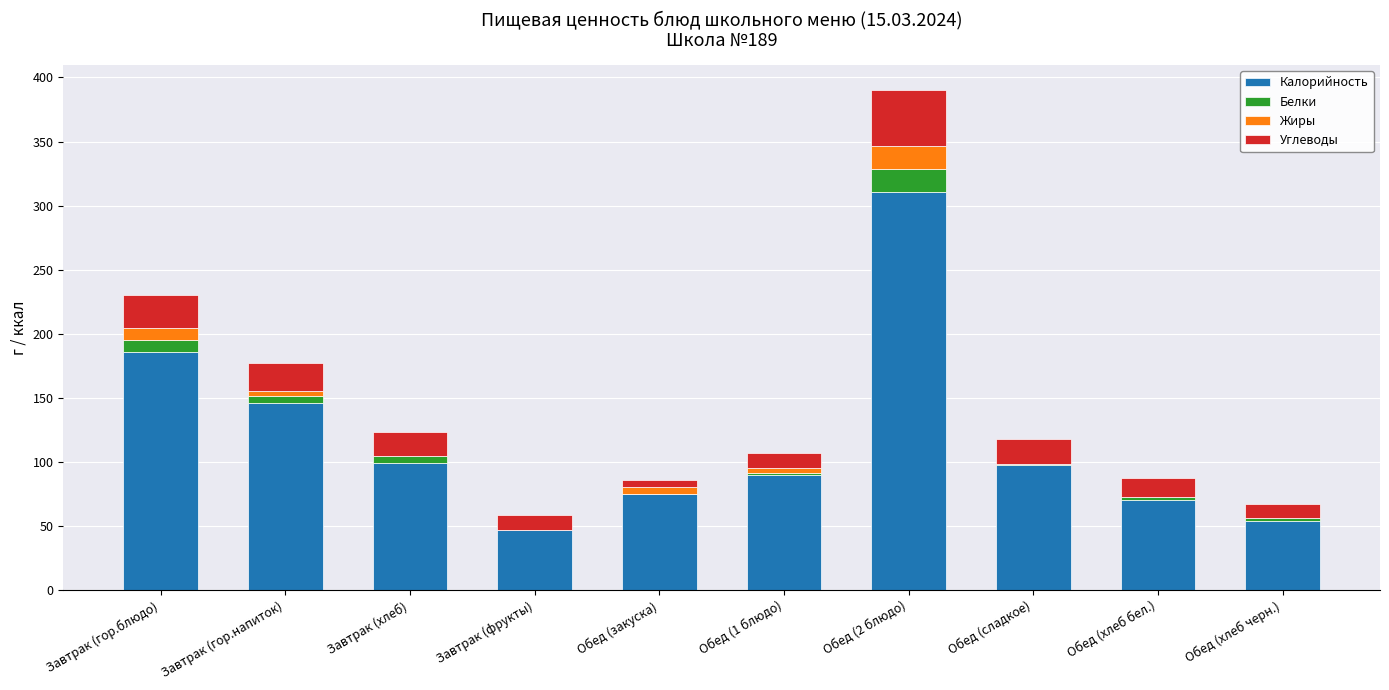

At which category is the sum across all series the highest?

Обед (2 блюдо)